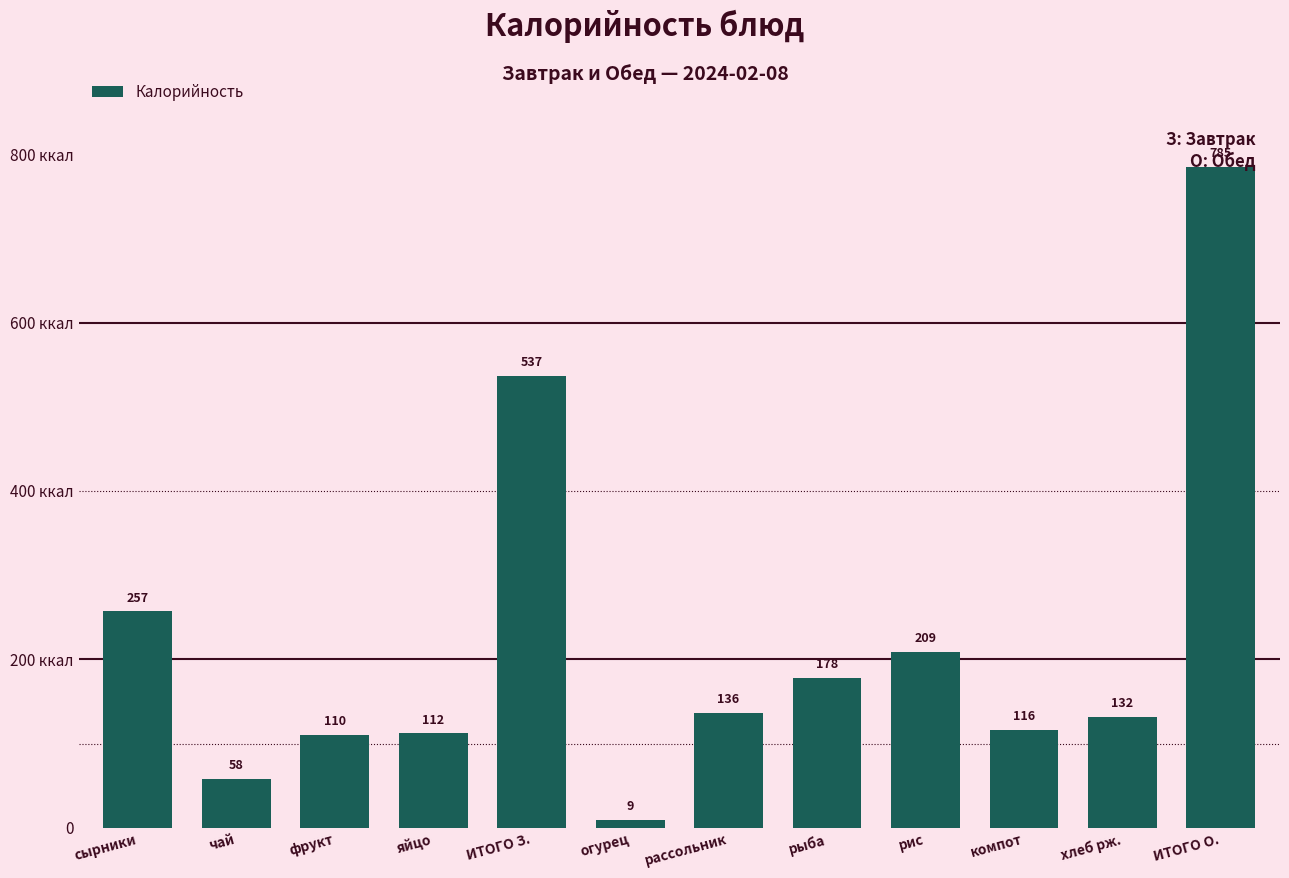

Does the chart contain any negative values?

No